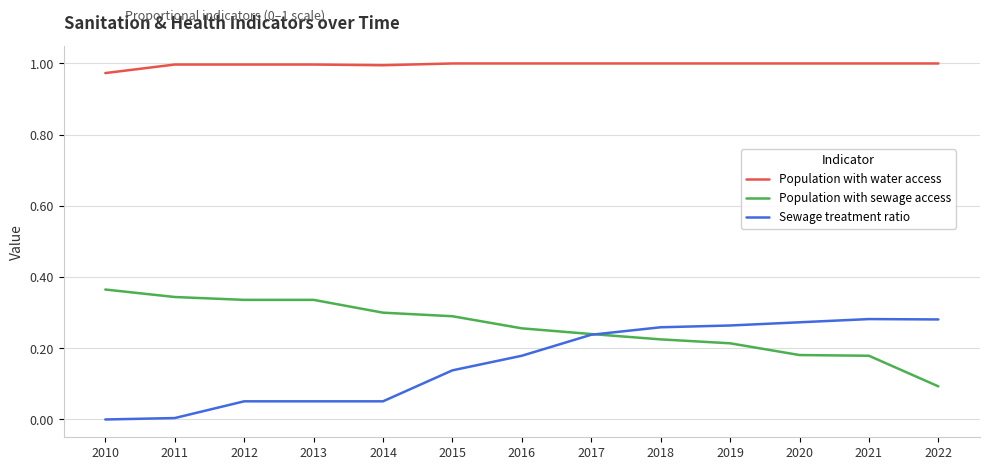

Is the value of Population with water access at 2015 greater than the value of Sewage treatment ratio at 2021?

Yes